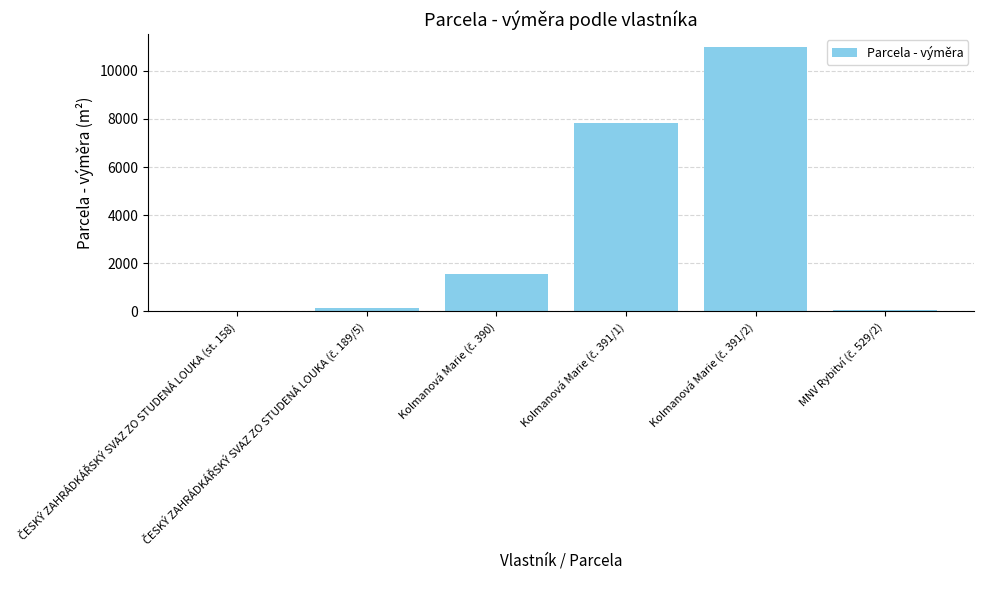

What is the maximum value shown in the chart?

10973